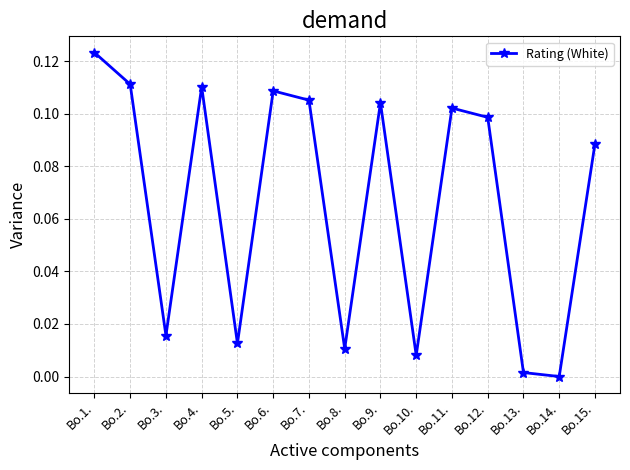

What is the sum of all values?

1.0